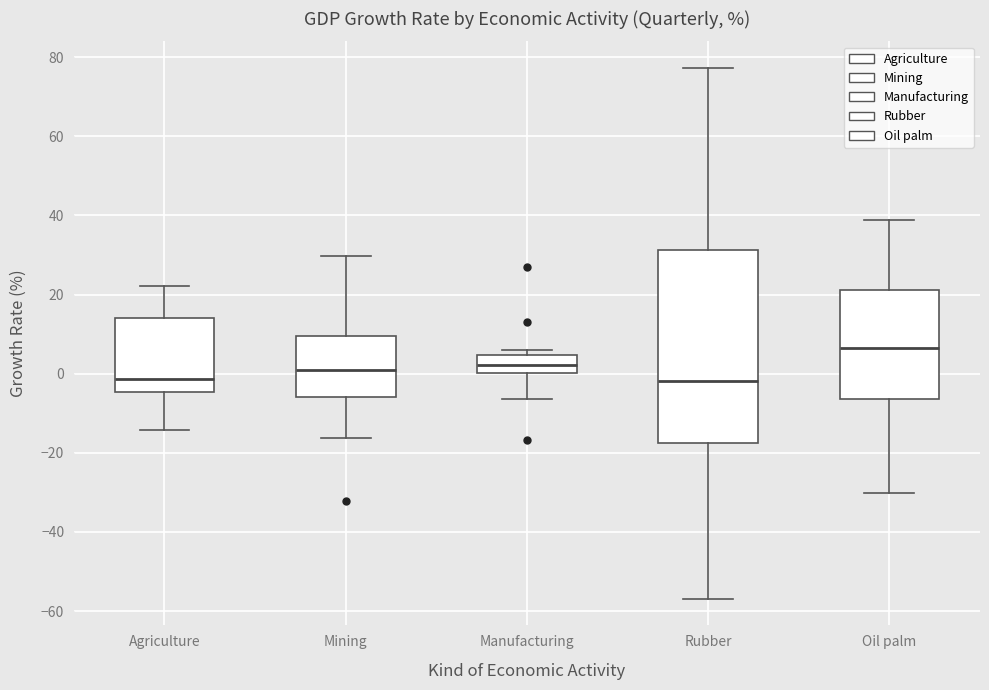

Comparing the boxes themselves (not the whiskers), which one is the tallest?

Rubber